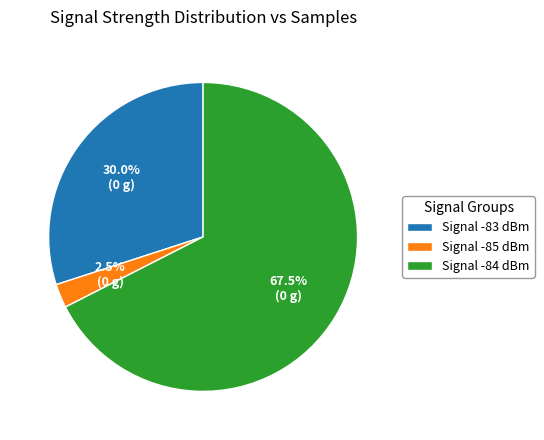

Is there a majority slice in this chart?

Yes